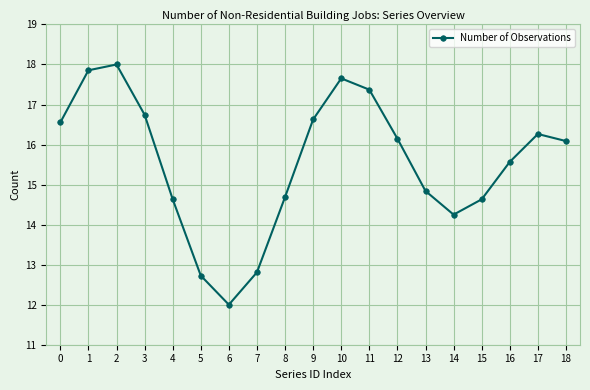

True or false: the data shows 22.0 at 11.

False